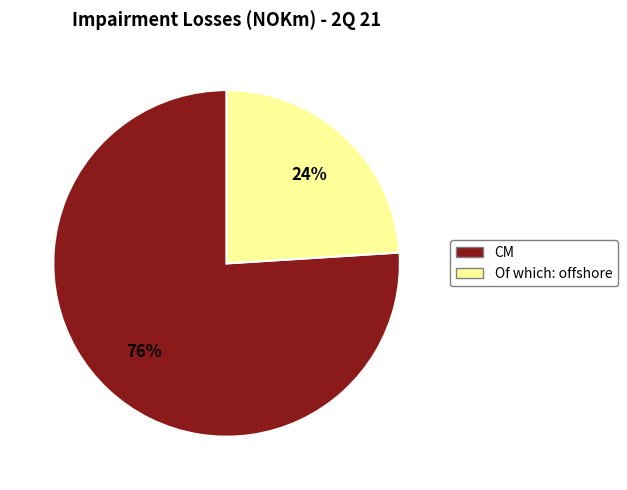

How many segments does this pie chart have?

2